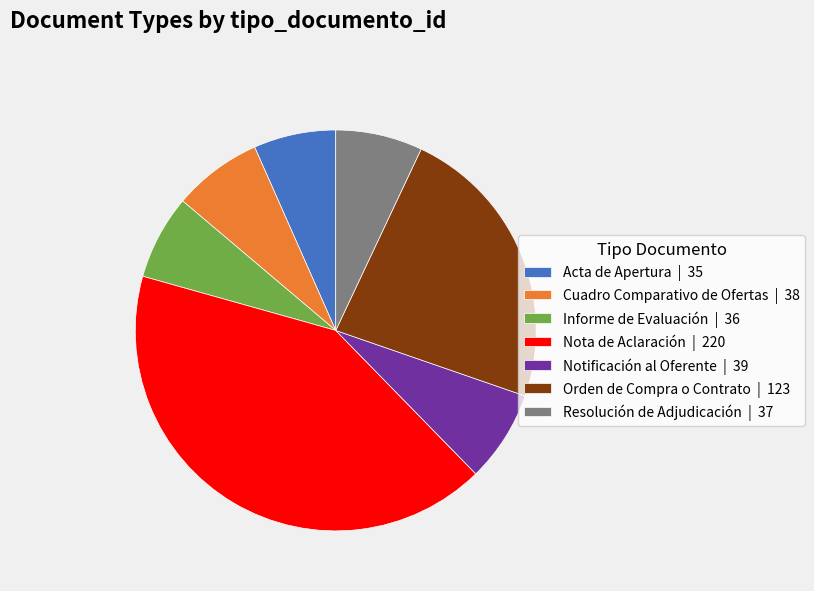

Which has a higher value, Nota de Aclaración or Resolución de Adjudicación?

Nota de Aclaración